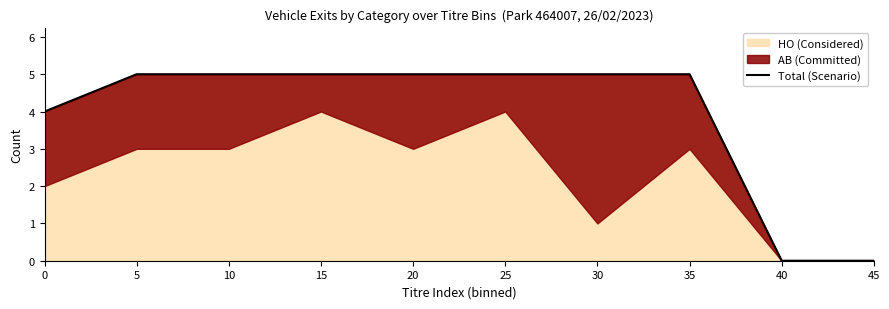

The chart shows a value of 5 at 10. True or false?

True